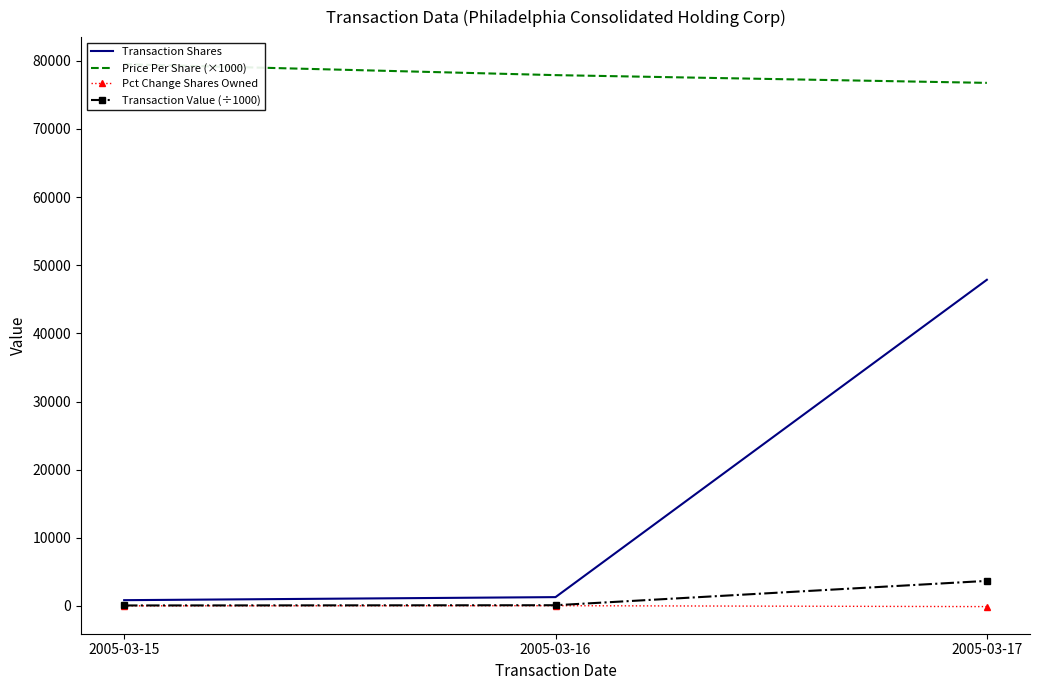

What is the total value across all series at 2005-03-16?

79324.1